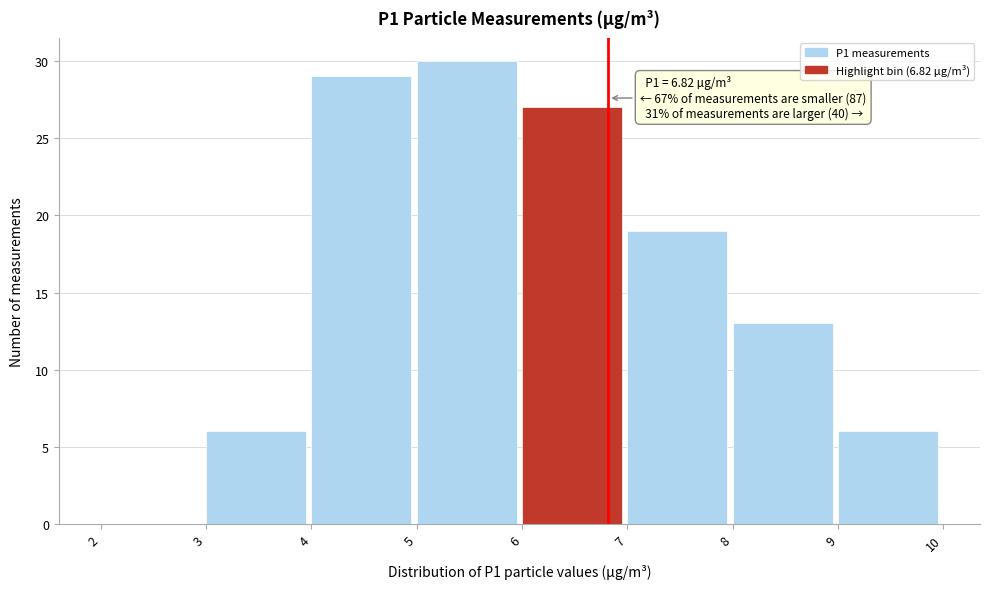

Over which range of the x-axis is the bar tallest?

5 to 6